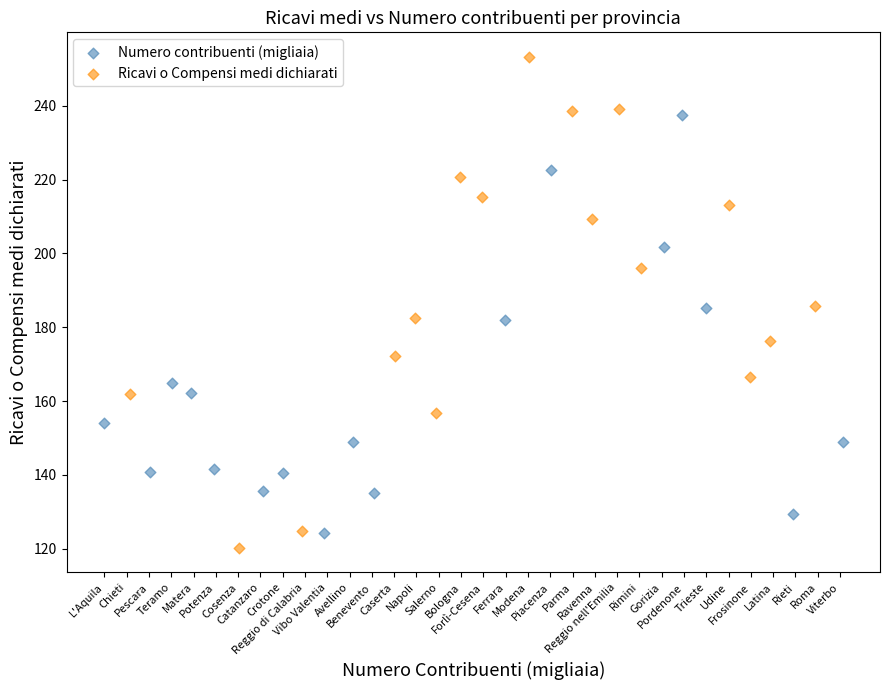

Which series contains the highest Y value?

Ricavi o Compensi medi dichiarati